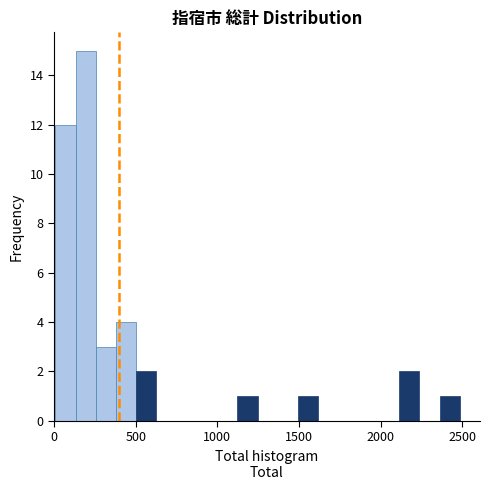

Around what value on the x-axis is the tallest bar? Give the approximate position of its centre, as read against the axis.

200